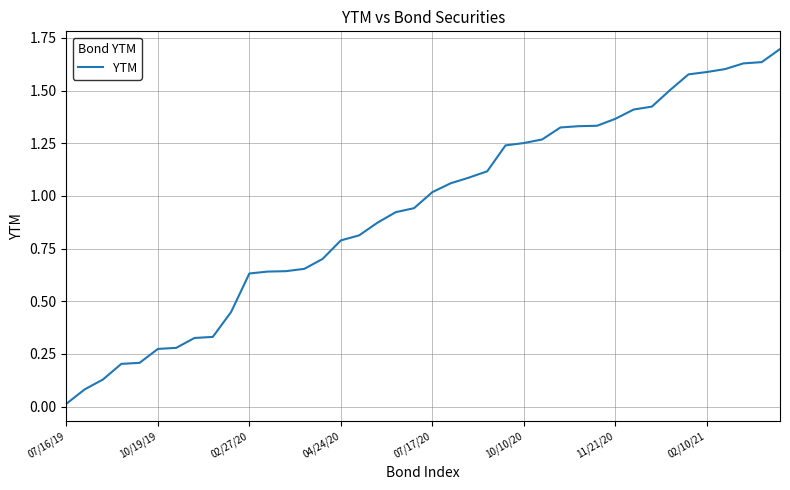

What is the greatest value displayed?

1.7